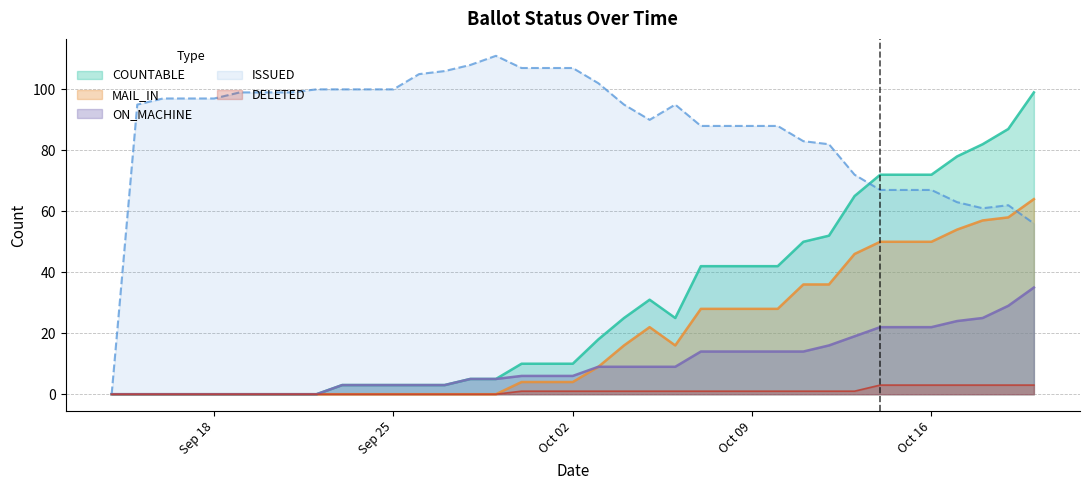

What is the difference between the highest and lowest values at 06-Oct-2023?

94